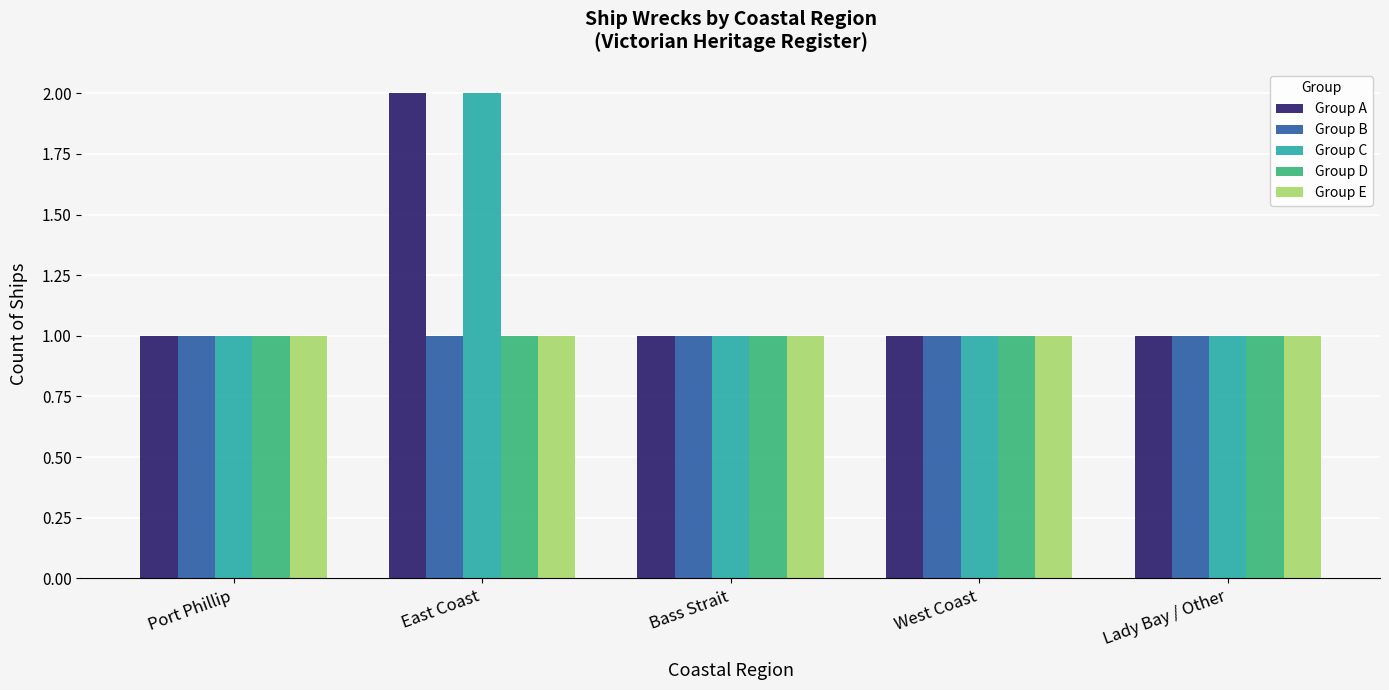

What is the value of the Group C bar at the 2nd from the left?

2